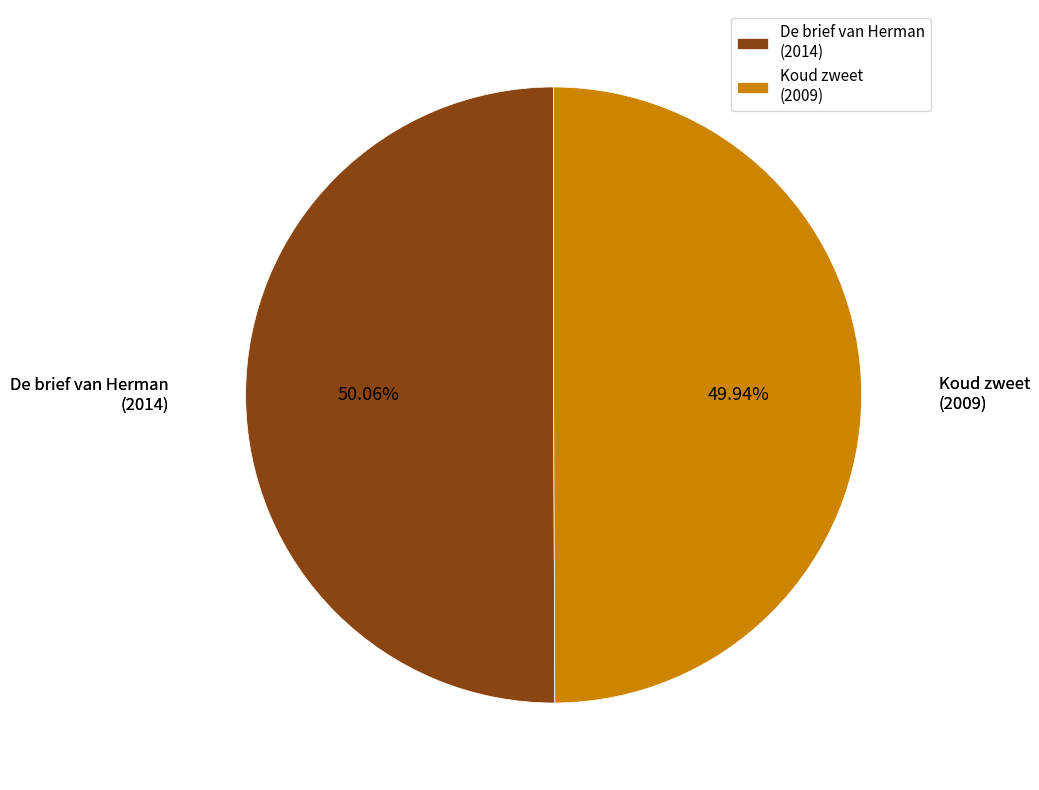

Approximately how many times larger is the value at De brief van Herman (2014) compared to Koud zweet (2009)?

1.0